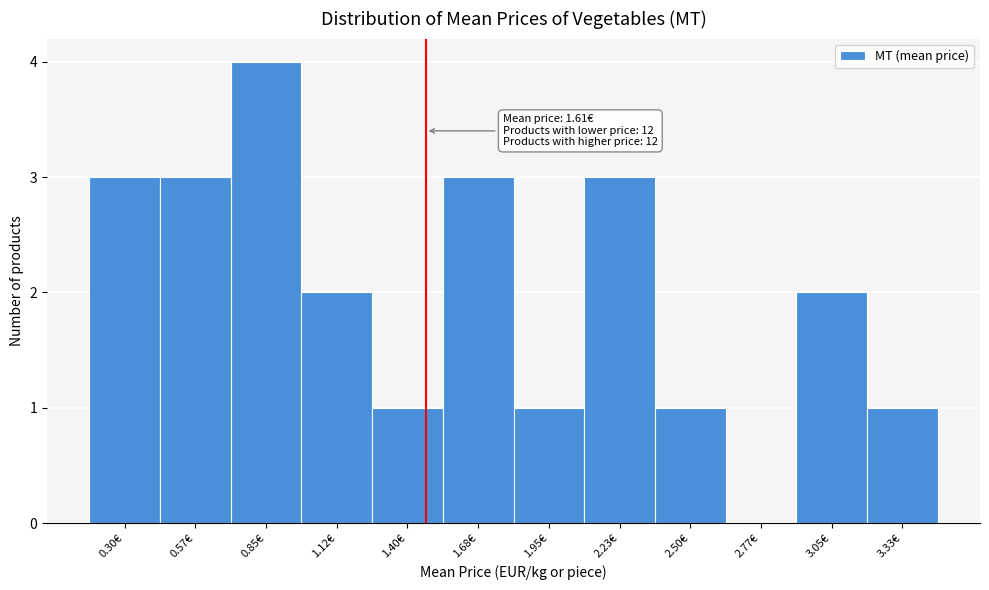

Reading right to left, extract all data points from this chart.

3.33€=1	3.05€=2	2.77€=0	2.50€=1	2.23€=3	1.95€=1	1.68€=3	1.40€=1	1.12€=2	0.85€=4	0.57€=3	0.30€=3